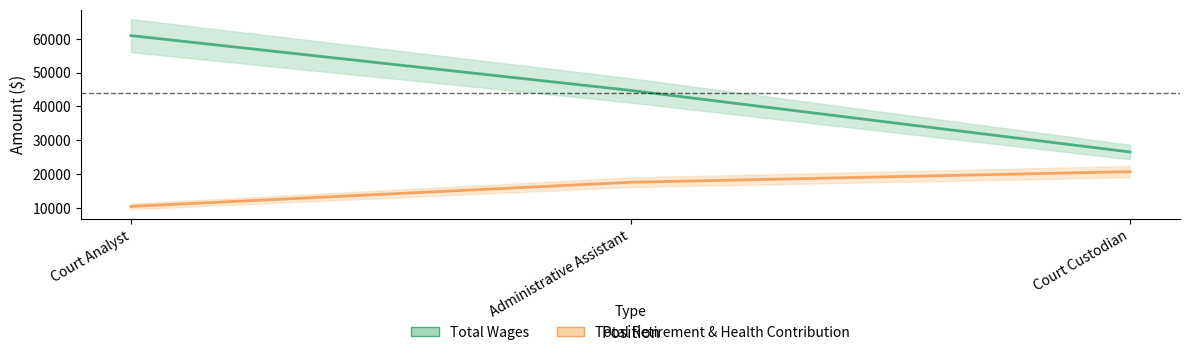

Reading right to left, extract all data points from this chart.

Total Wages: 26553	44736	60909
Total Retirement & Health Contribution: 20751	17611	10485